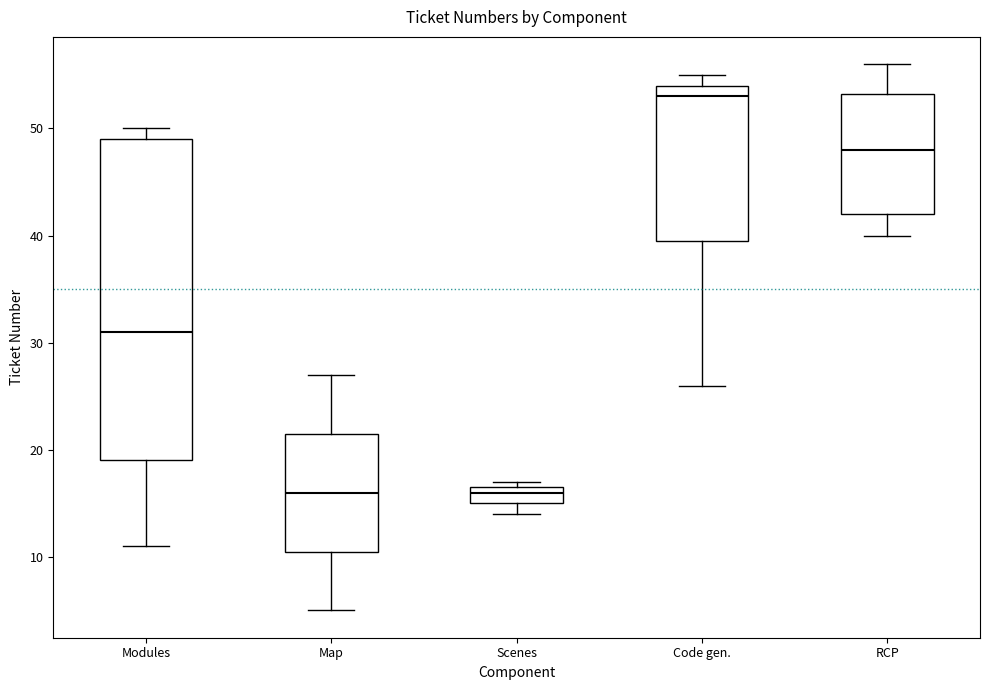

Reading left to right, read every box against the y-axis: the position of its median line, the range the box covers, and the ends of its whiskers. The values are not printed on the chart, so give them approximately, as read against the axis.

Modules: median 31, box 19 to 49, whiskers 11 to 50
Map: median 16, box 11 to 22, whiskers 5 to 27
Scenes: median 16, box 15 to 17, whiskers 14 to 17 (just above the box's upper edge)
Code gen.: median 53, box 40 to 54, whiskers 26 to 55
RCP: median 48, box 42 to 53, whiskers 40 to 56